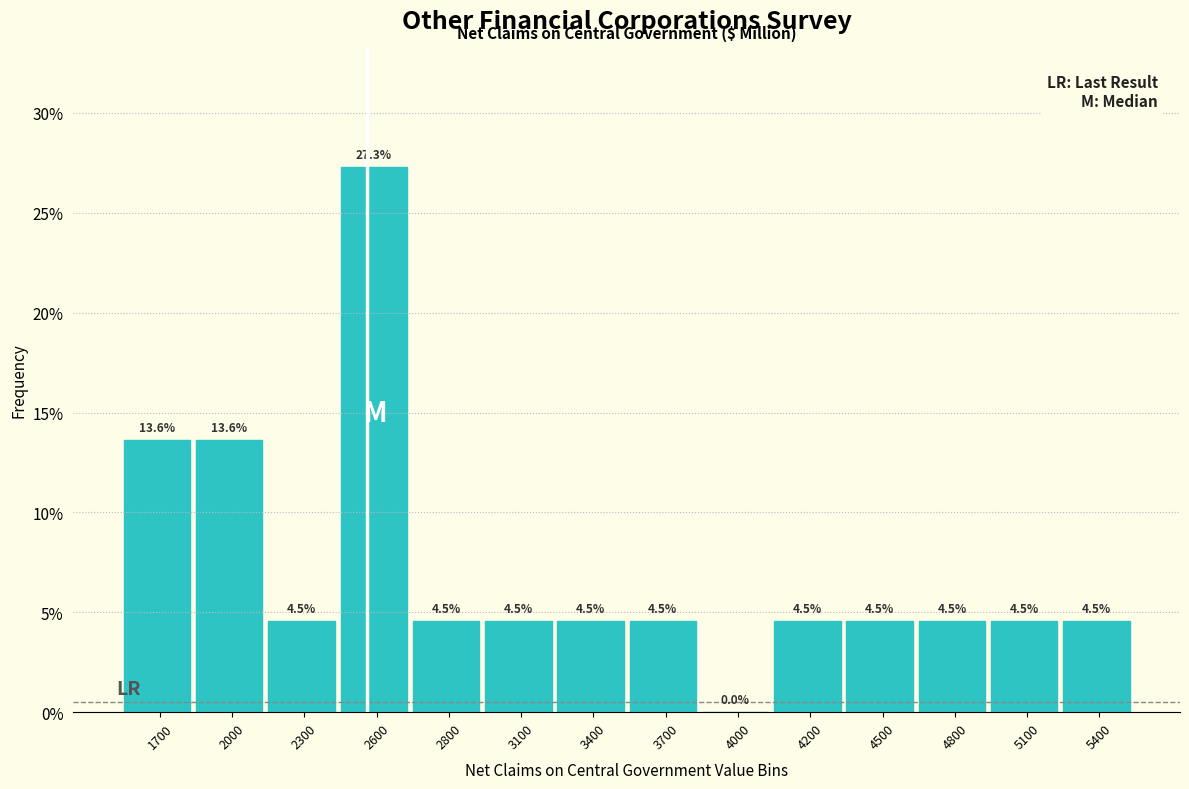

Reading left to right, transcribe all the data shown in this chart.

1700=13.6	2000=13.6	2300=4.5	2600=27.3	2800=4.5	3100=4.5	3400=4.5	3700=4.5	4000=0.0	4200=4.5	4500=4.5	4800=4.5	5100=4.5	5400=4.5